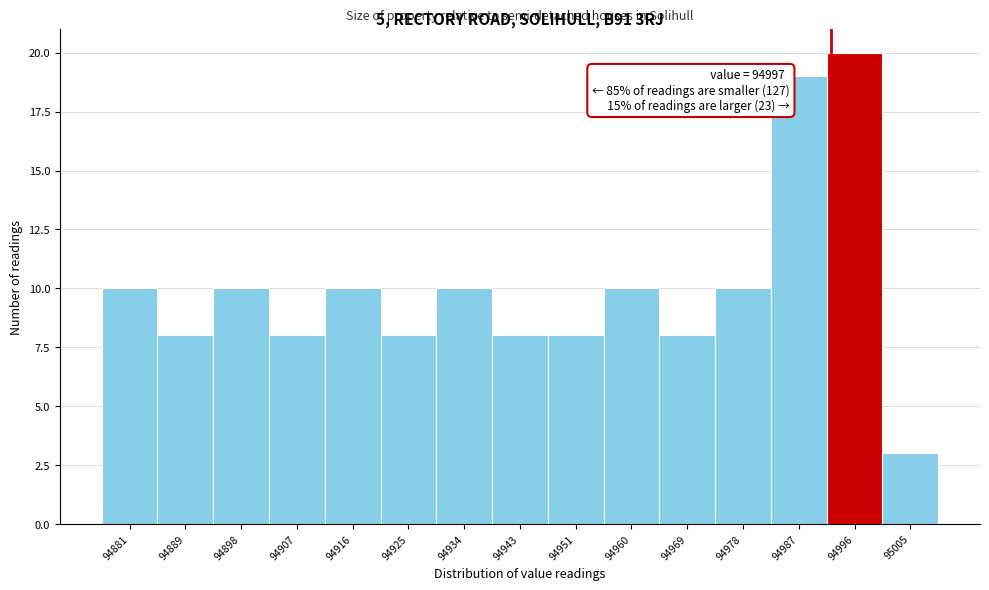

Reading right to left, what are all the values shown in this chart?

95005=3	94996=20	94987=19	94978=10	94969=8	94960=10	94951=8	94943=8	94934=10	94925=8	94916=10	94907=8	94898=10	94889=8	94881=10